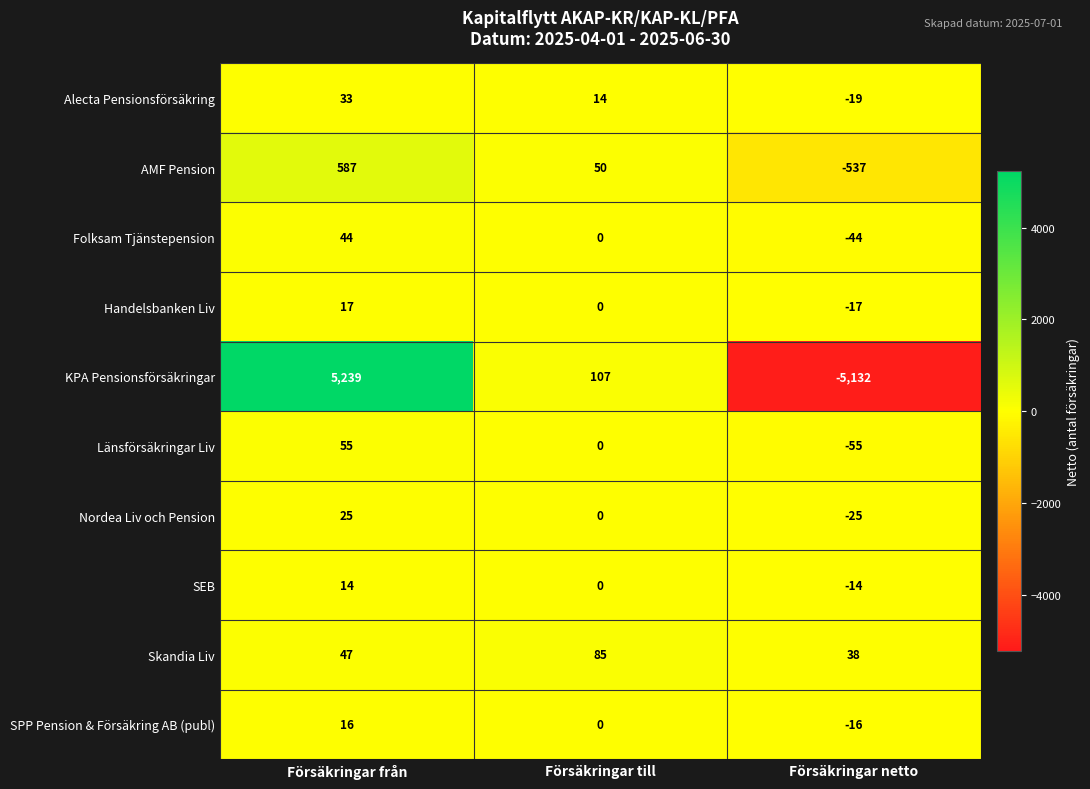

What is the smallest value displayed?

-5132